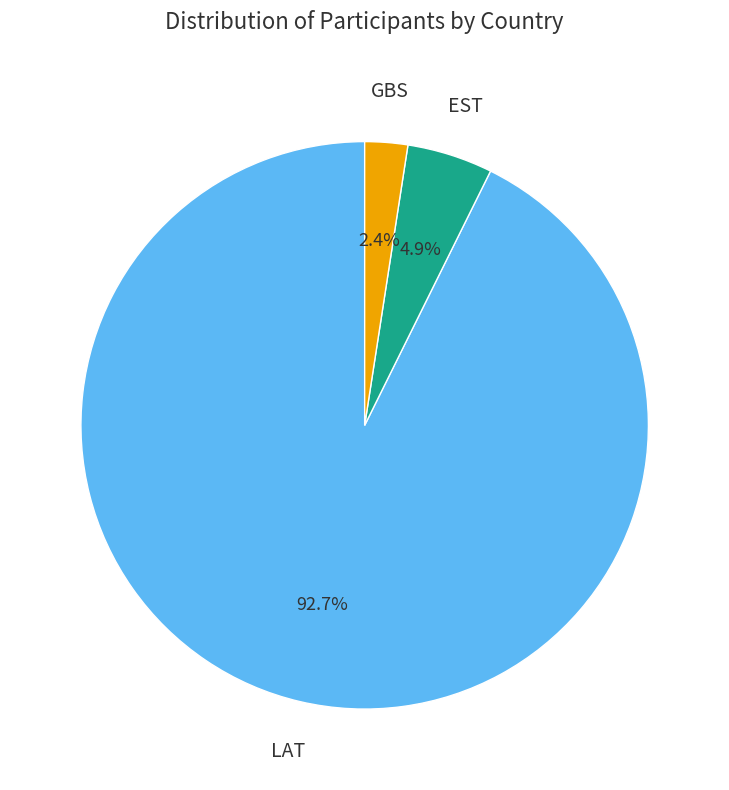

Combined, do LAT and GBS account for over 50%?

Yes